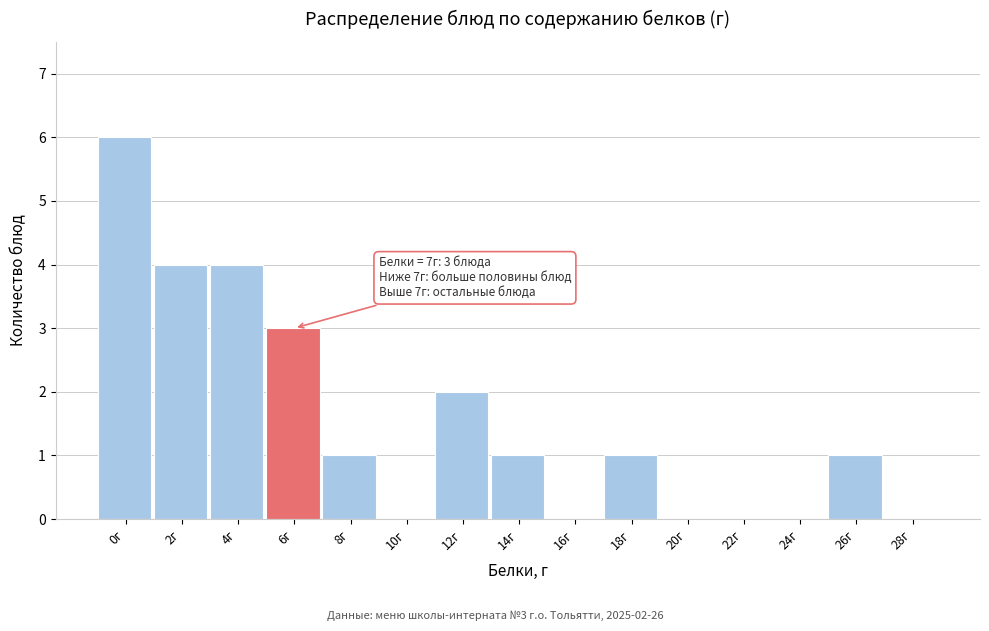

Reading left to right, transcribe all the data shown in this chart.

0г=6	2г=4	4г=4	6г=3	8г=1	10г=0	12г=2	14г=1	16г=0	18г=1	20г=0	22г=0	24г=0	26г=1	28г=0